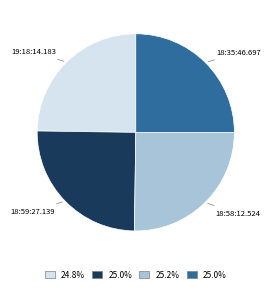

Approximately how many times larger is the value at 18:59:27.139 compared to 18:35:46.697?

1.0